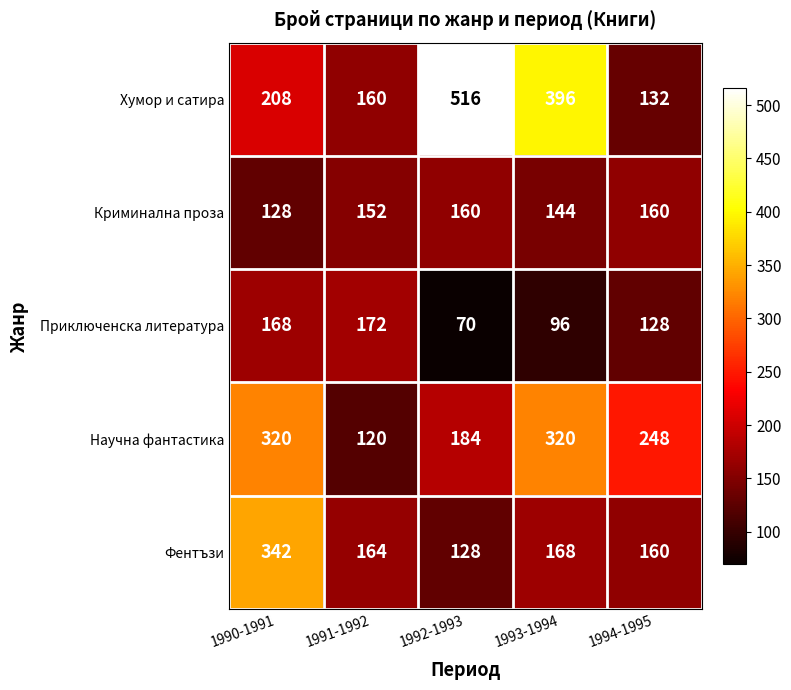

What is the difference between the maximum and minimum values in the Фентъзи series?

214